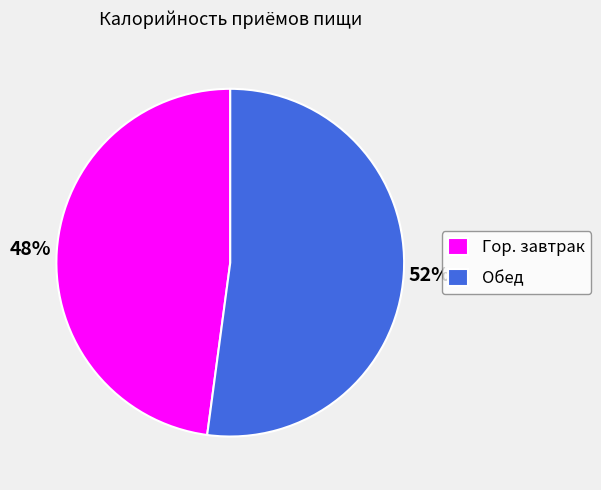

Which category has the biggest portion of the pie?

Обед